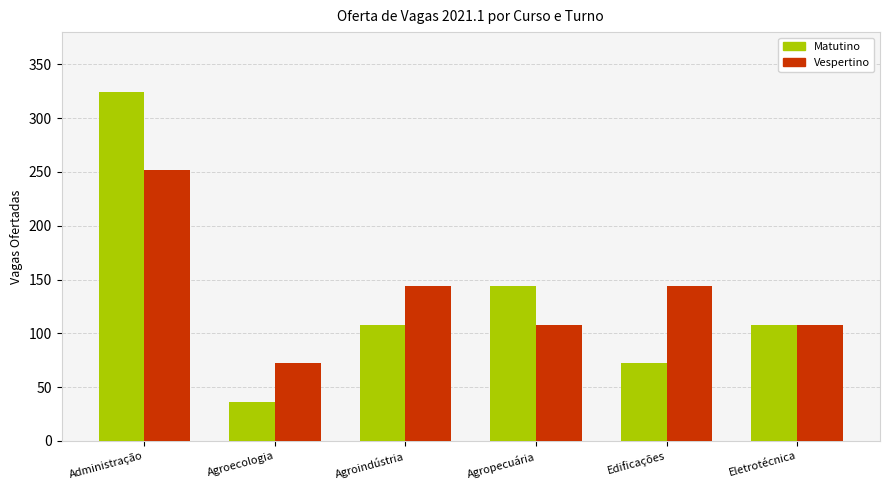

What is the approximate value of Vespertino at Edificações, to the nearest 5?

145